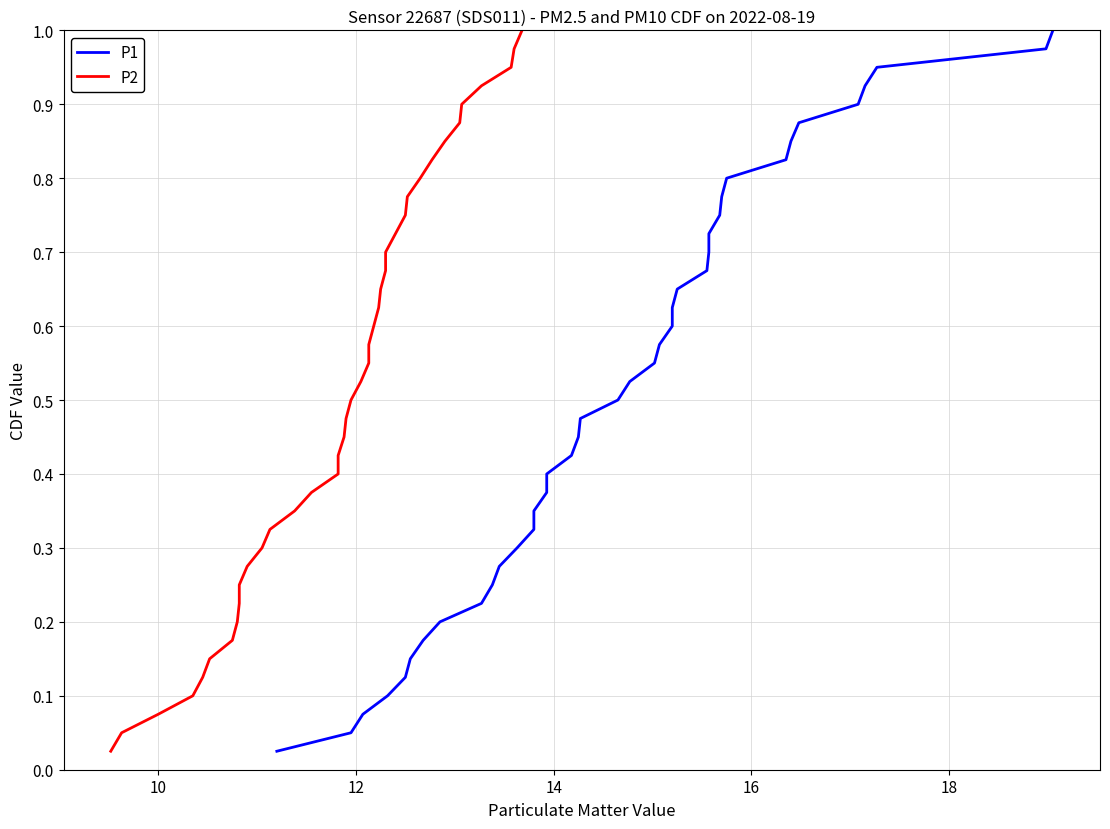

Reading left to right, list all the values displayed in this chart.

P1: 0.0	0.1	0.1	0.1	0.1	0.1	0.2	0.2	0.2	0.2	0.3	0.3	0.3	0.3	0.4	0.4	0.4	0.5	0.5	0.5	0.5	0.6	0.6	0.6	0.6	0.7	0.7	0.7	0.7	0.8	0.8	0.8	0.8	0.8	0.9	0.9	0.9	0.9	1.0	1.0
P2: 0.0	0.1	0.1	0.1	0.1	0.1	0.2	0.2	0.2	0.2	0.3	0.3	0.3	0.3	0.4	0.4	0.4	0.5	0.5	0.5	0.5	0.6	0.6	0.6	0.6	0.7	0.7	0.7	0.7	0.8	0.8	0.8	0.8	0.8	0.9	0.9	0.9	0.9	1.0	1.0